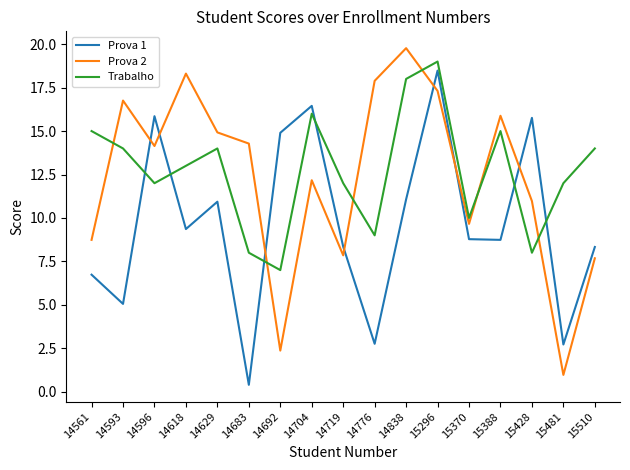

Which category has the lowest value across all series?

14683